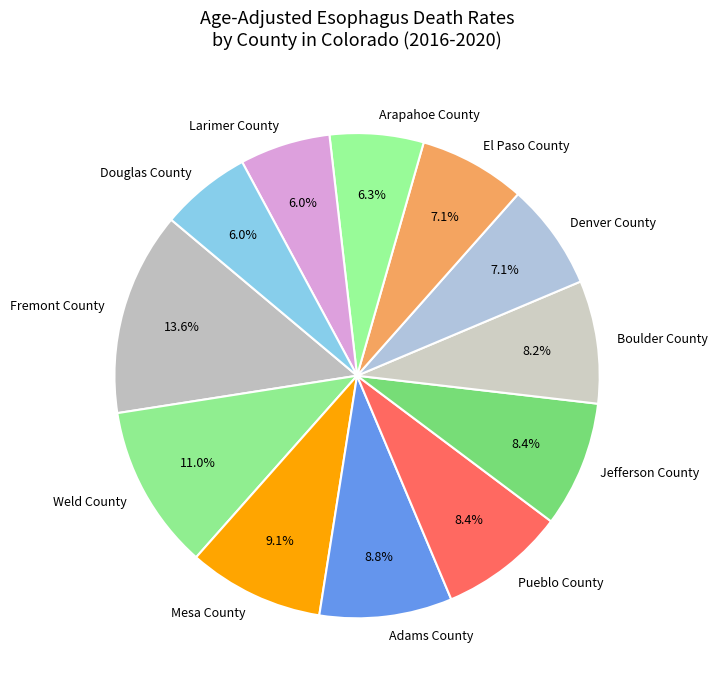

To the nearest percent, what percentage of the pie is Mesa County?

9%